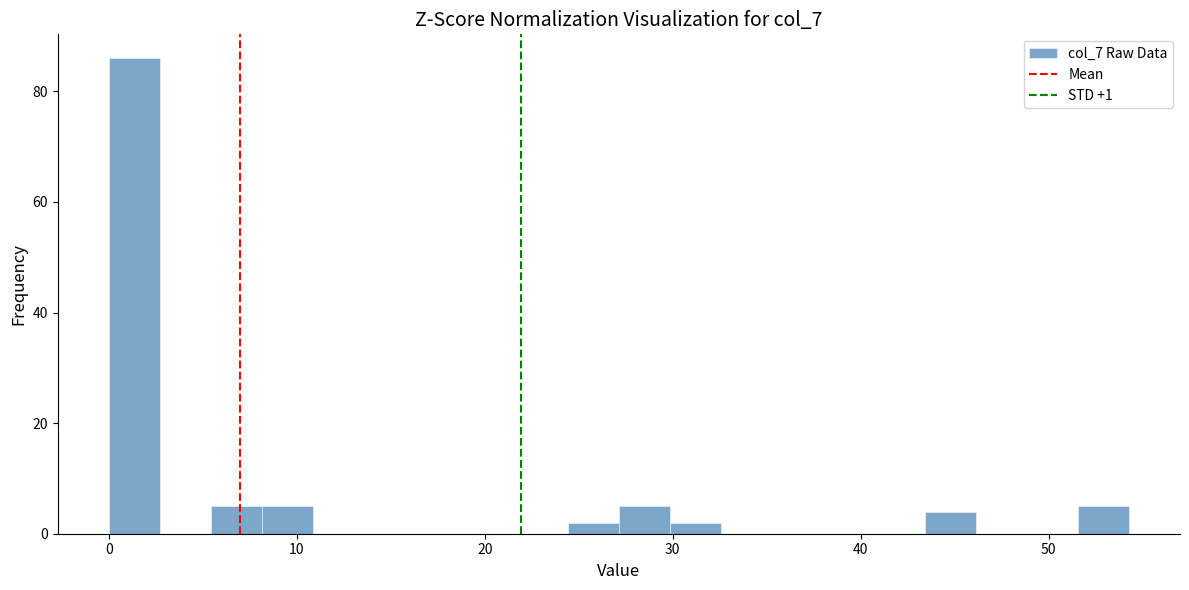

Around what value on the x-axis is the tallest bar? Give the approximate position of its centre, as read against the axis.

1